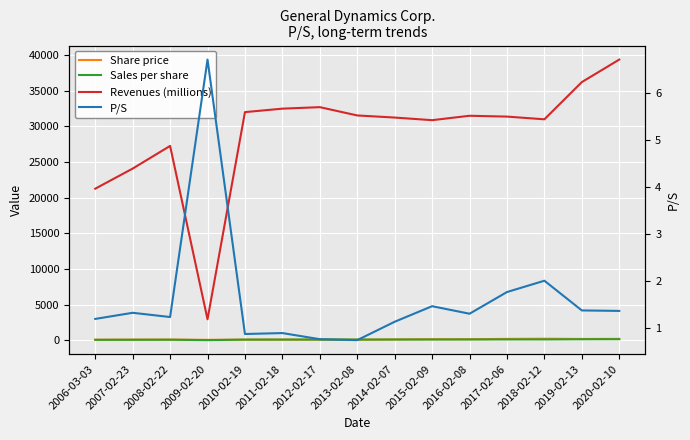

What is the smallest value displayed?

0.8